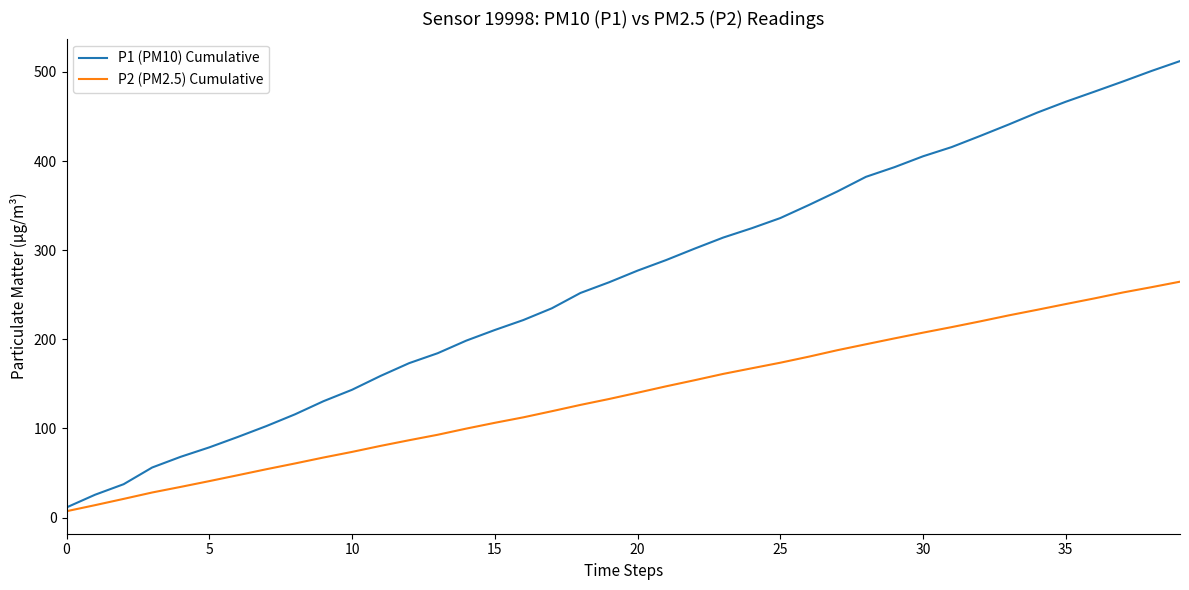

What are all the series names shown in the legend?

P1 (PM10) Cumulative, P2 (PM2.5) Cumulative